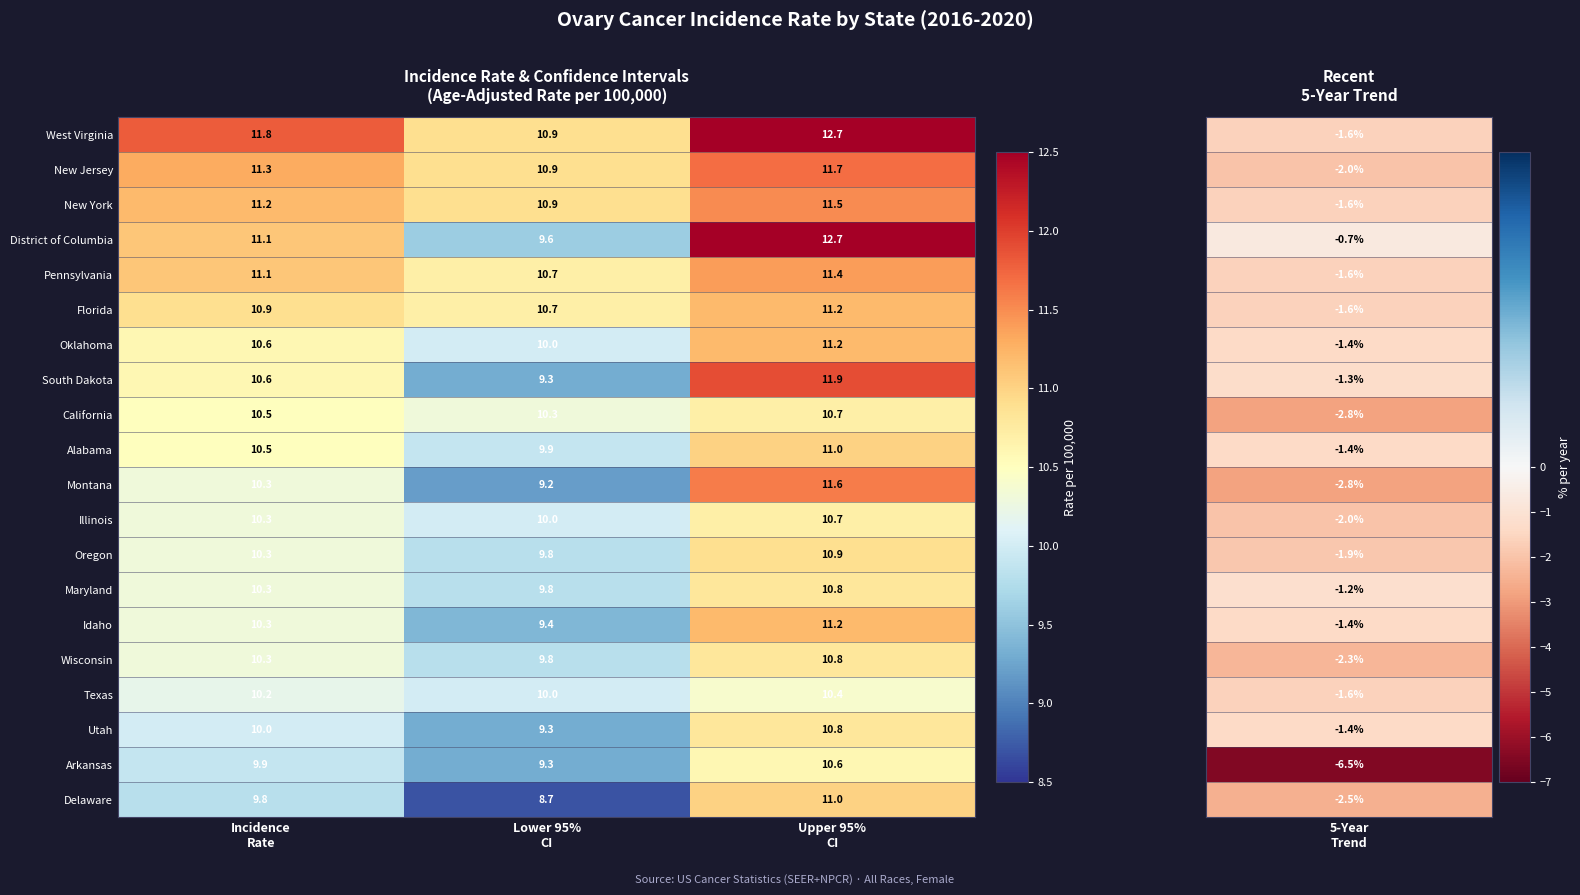

How many values in the Maryland series are below 10?

1